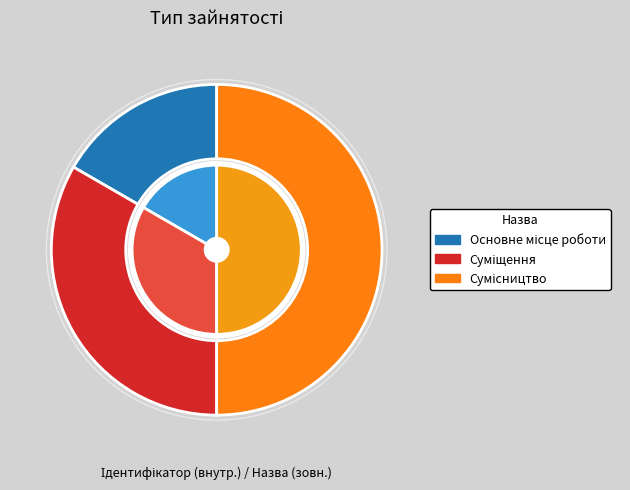

True or false: Сумісництво accounts for 62% of the total.

False